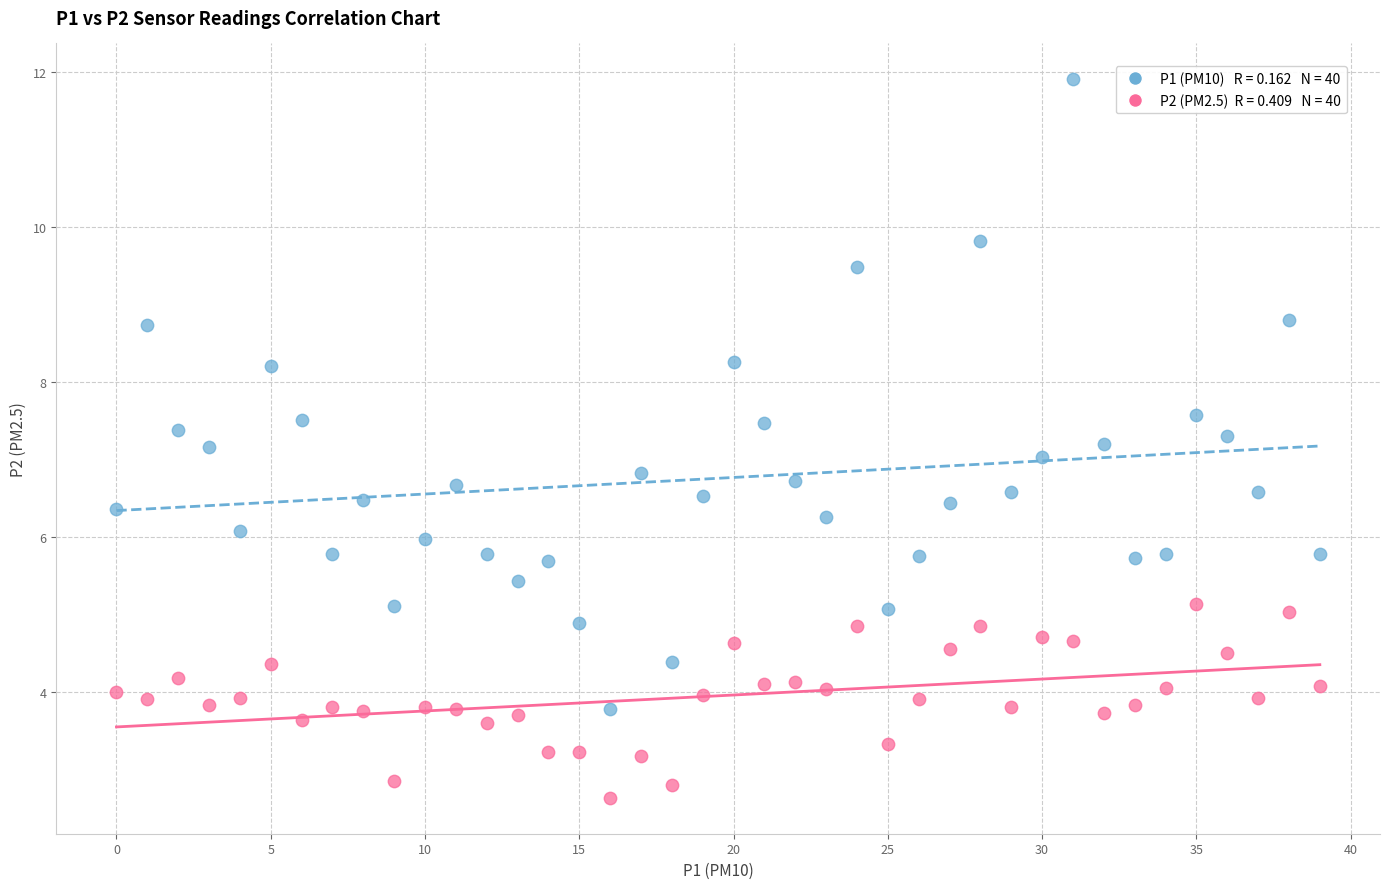

Across all data points, what is the range of Y values (max minus min)?

9.3